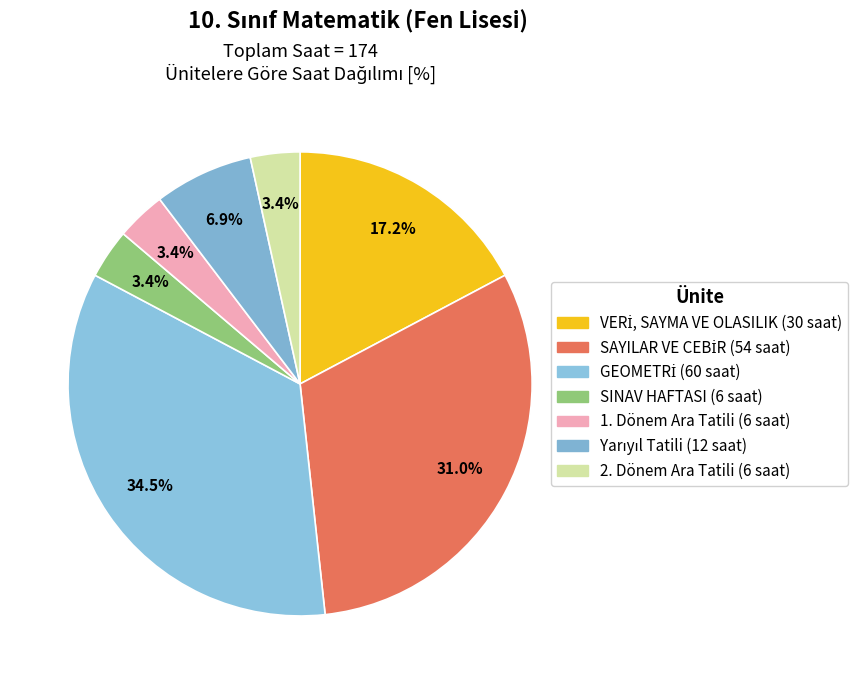

To the nearest percent, what percentage of the pie is 2. Dönem Ara Tatili?

3%